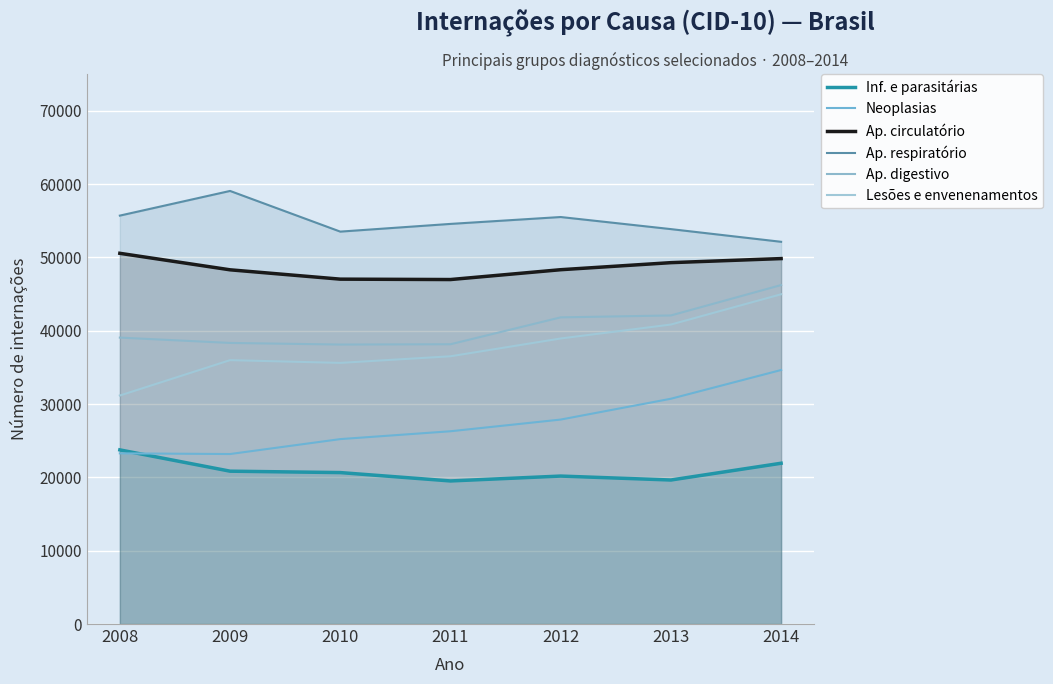

What is the spread (max minus min) of values at 2013?

34212